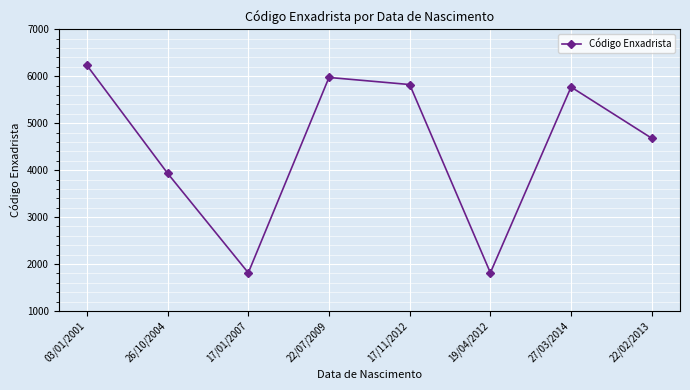

At which label is the value closest to 4022?

26/10/2004